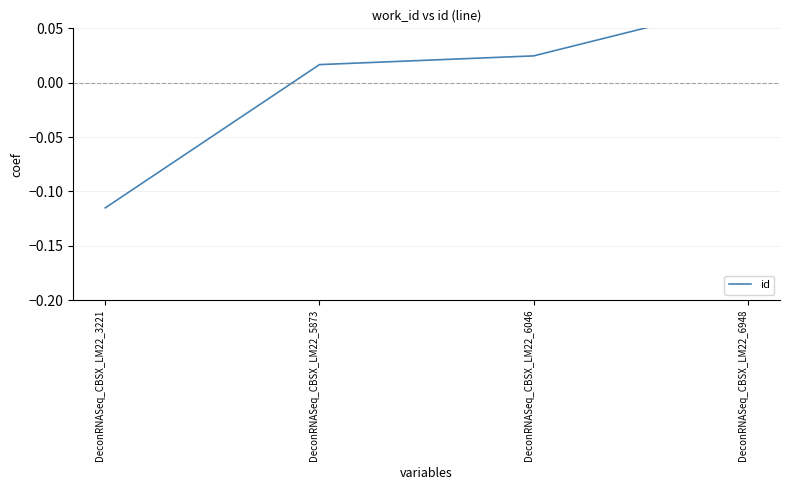

At which label does the data first exceed 0?

DeconRNASeq_CBSX_LM22_5873